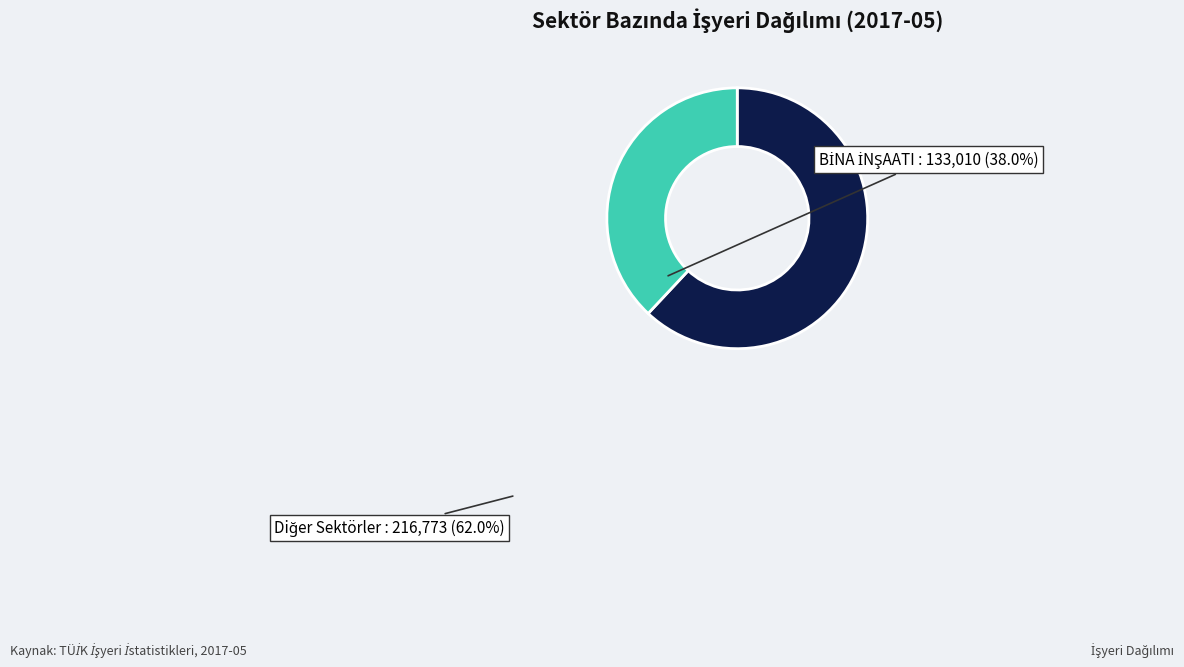

Does any single category account for the majority?

Yes